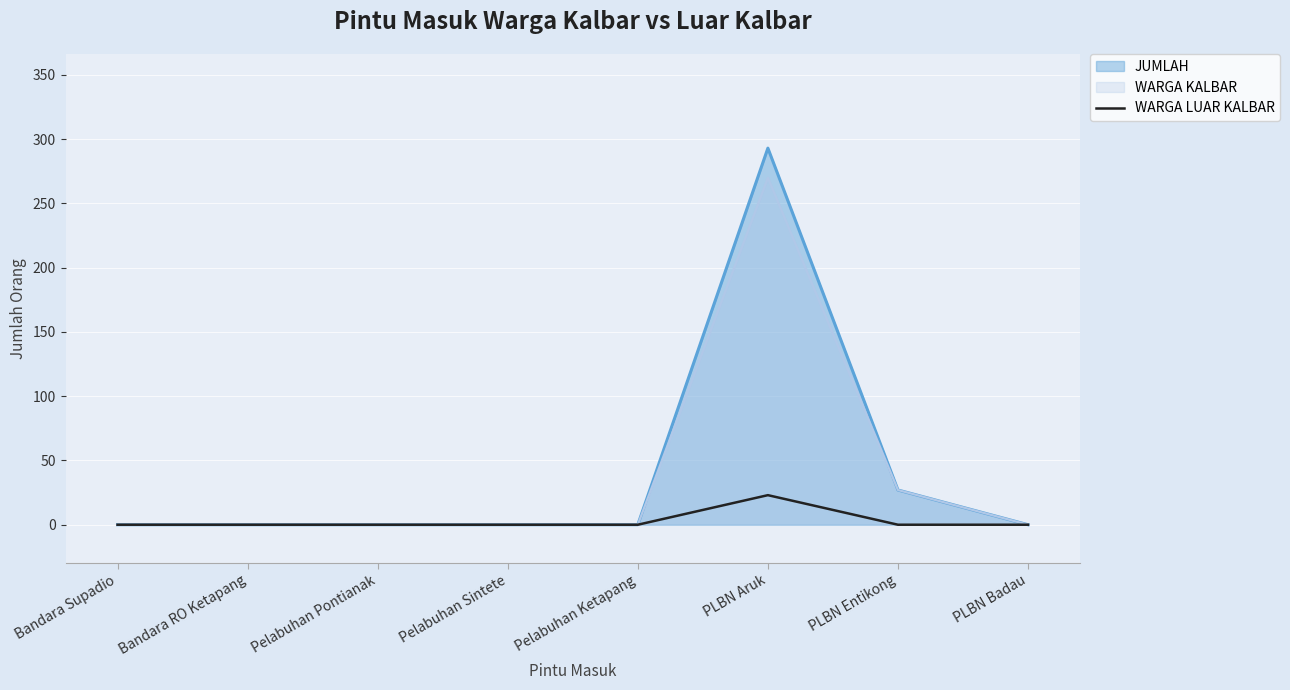

Which label corresponds to the smallest value in the chart?

Bandara Supadio